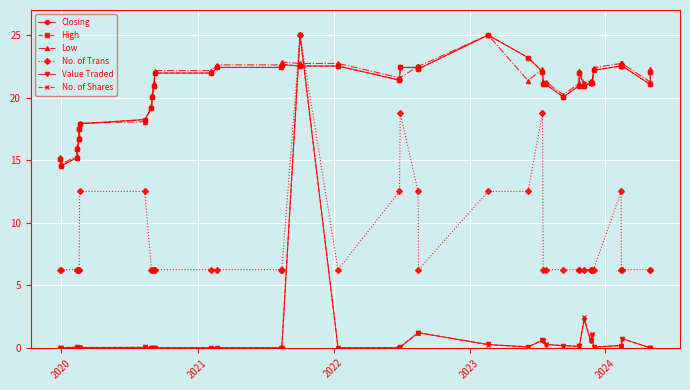

What is the highest value of the No. of Shares series?

25.0